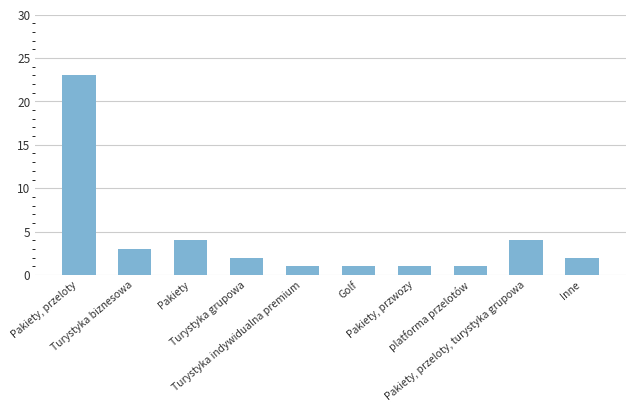

What is the maximum value shown in the chart?

23